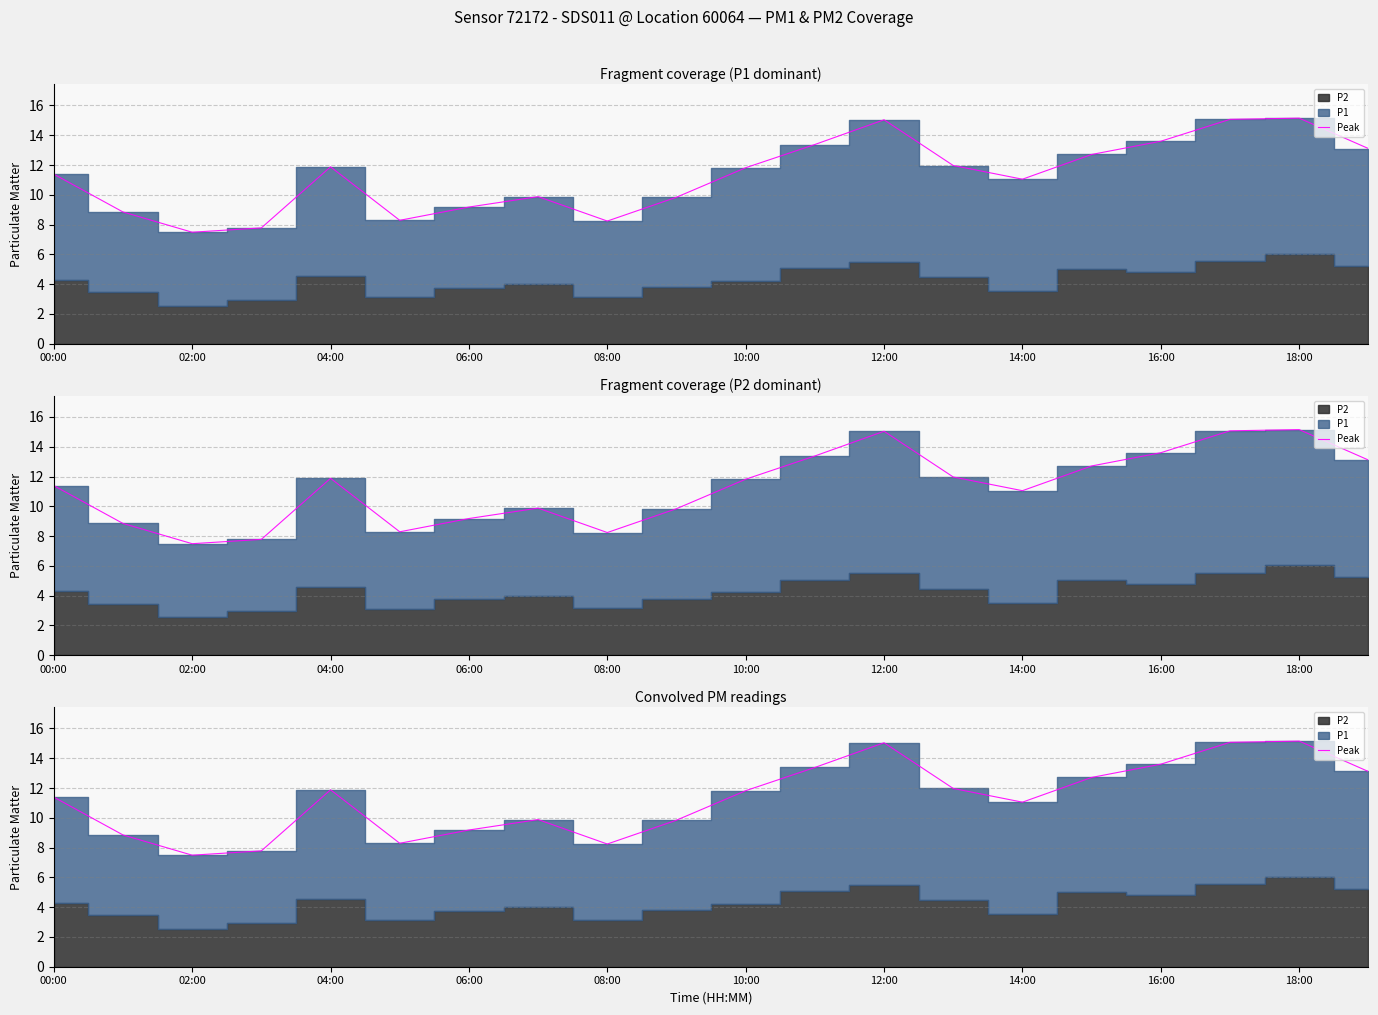

How many values are below 11?

8